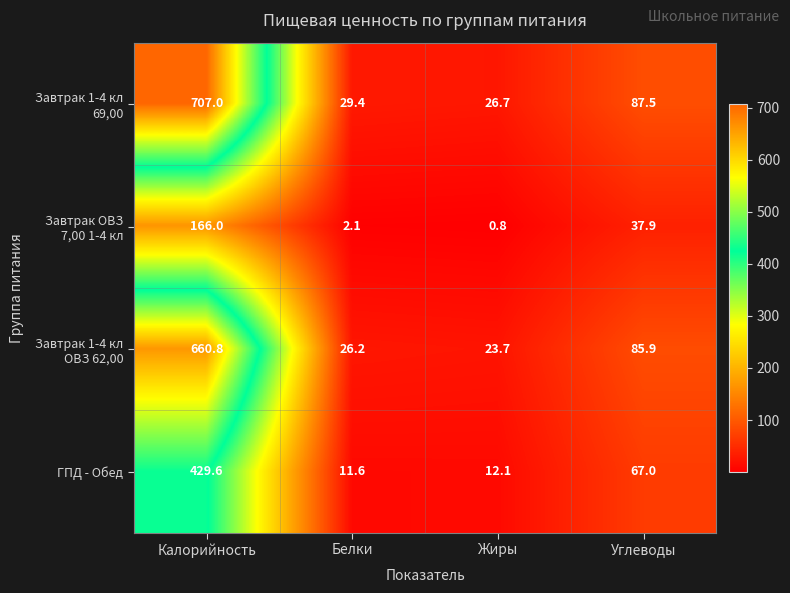

Is it true that ГПД - Обед equals 6.8 at Белки?

False